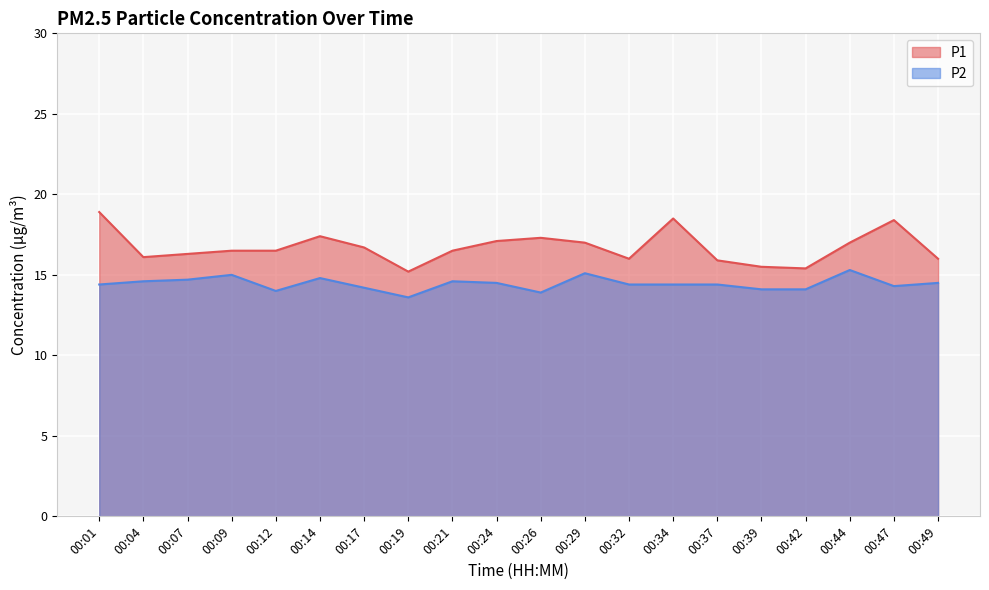

Reading left to right, transcribe all the data shown in this chart.

P1: 00:01=18.9	00:04=16.1	00:07=16.3	00:09=16.5	00:12=16.5	00:14=17.4	00:17=16.7	00:19=15.2	00:21=16.5	00:24=17.1	00:26=17.3	00:29=17.0	00:32=16.0	00:34=18.5	00:37=15.9	00:39=15.5	00:42=15.4	00:44=17.0	00:47=18.4	00:49=16.0
P2: 00:01=14.4	00:04=14.6	00:07=14.7	00:09=15.0	00:12=14.0	00:14=14.8	00:17=14.2	00:19=13.6	00:21=14.6	00:24=14.5	00:26=13.9	00:29=15.1	00:32=14.4	00:34=14.4	00:37=14.4	00:39=14.1	00:42=14.1	00:44=15.3	00:47=14.3	00:49=14.5